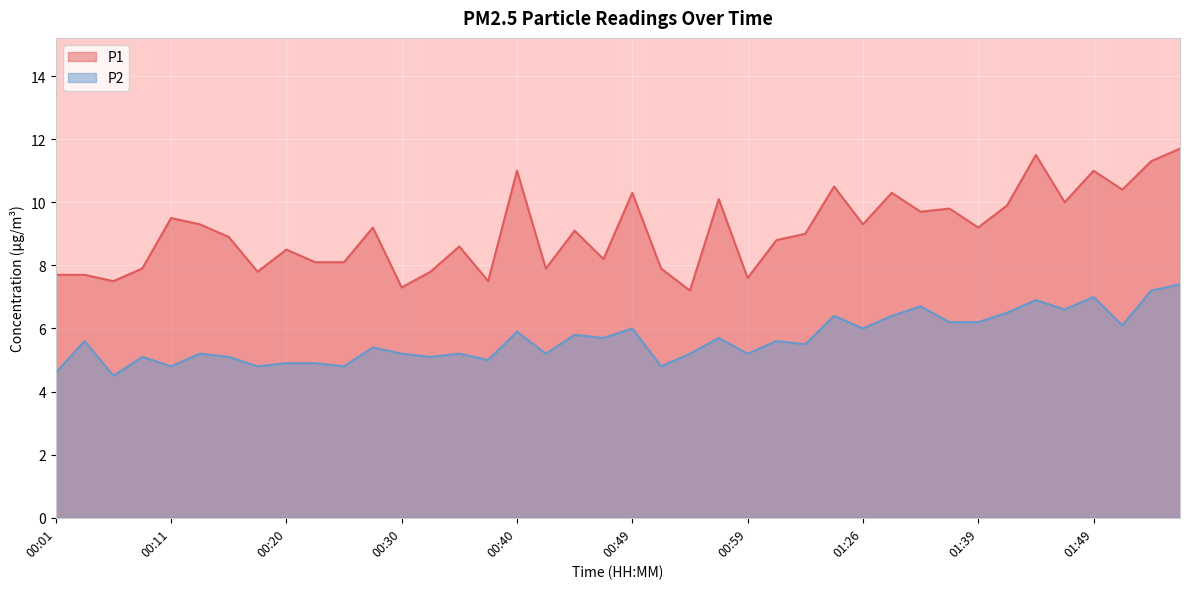

What is the difference between the second highest and minimum values in the P2 series?

2.7